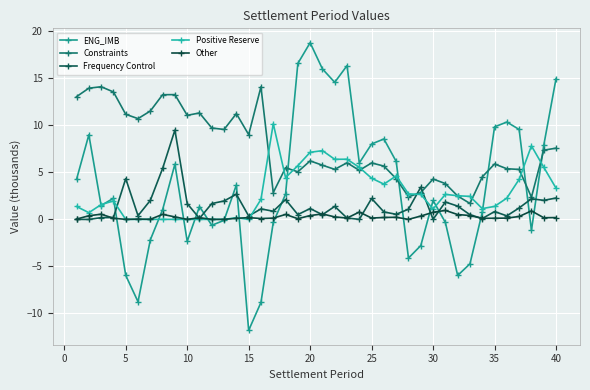

Which series has the largest total across all categories?

Constraints